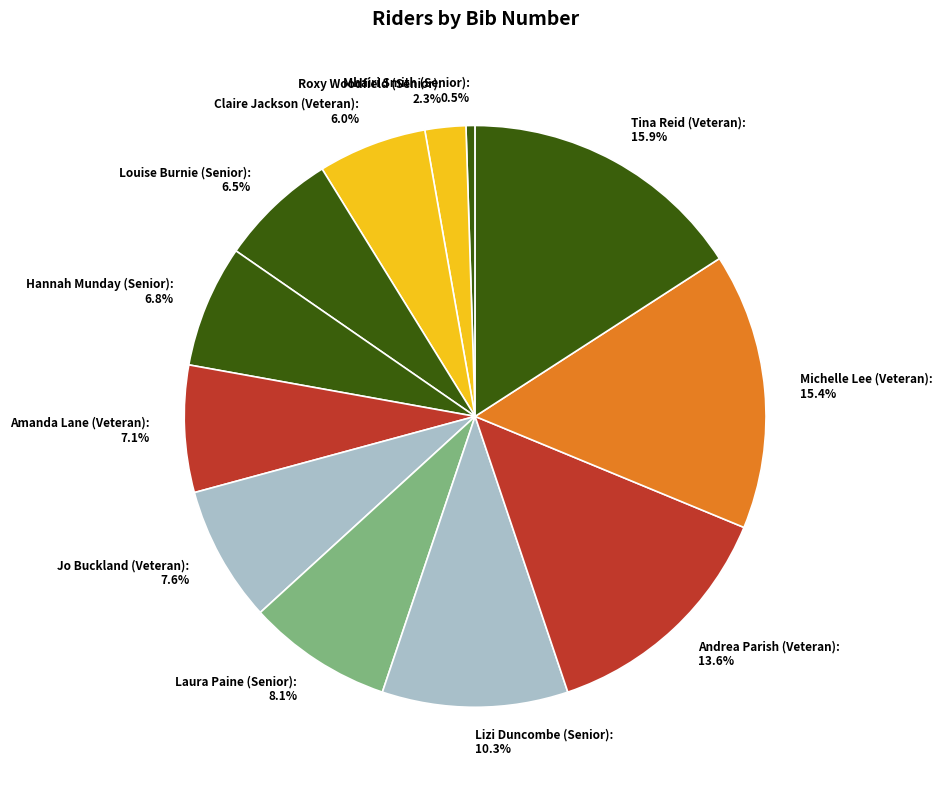

What is the largest slice in the pie chart?

Tina Reid (Veteran)